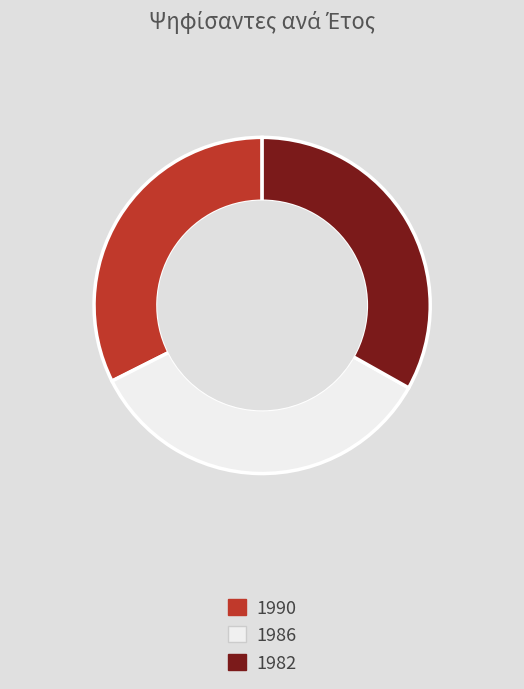

Is there any slice that represents more than half of the pie?

No